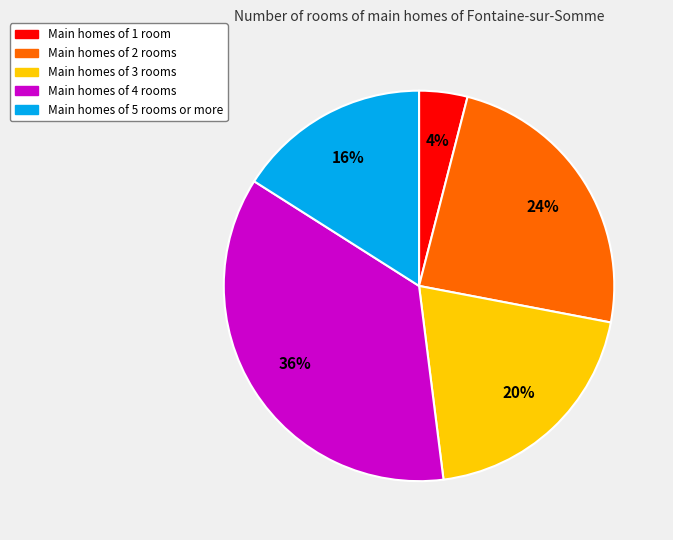

To the nearest percent, what is the difference between the largest and smallest slice percentages?

32%